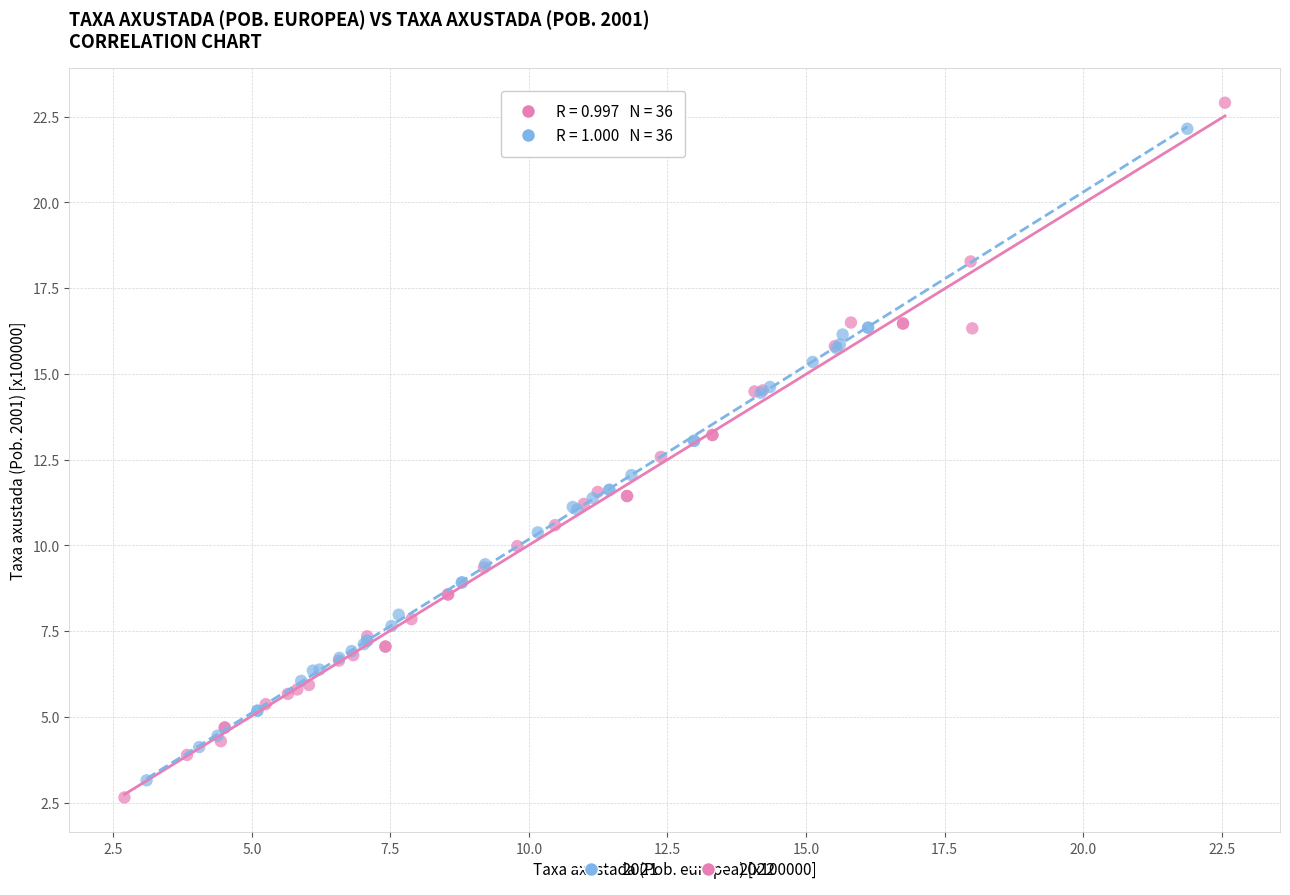

Which series has the widest spread of Y values?

2022